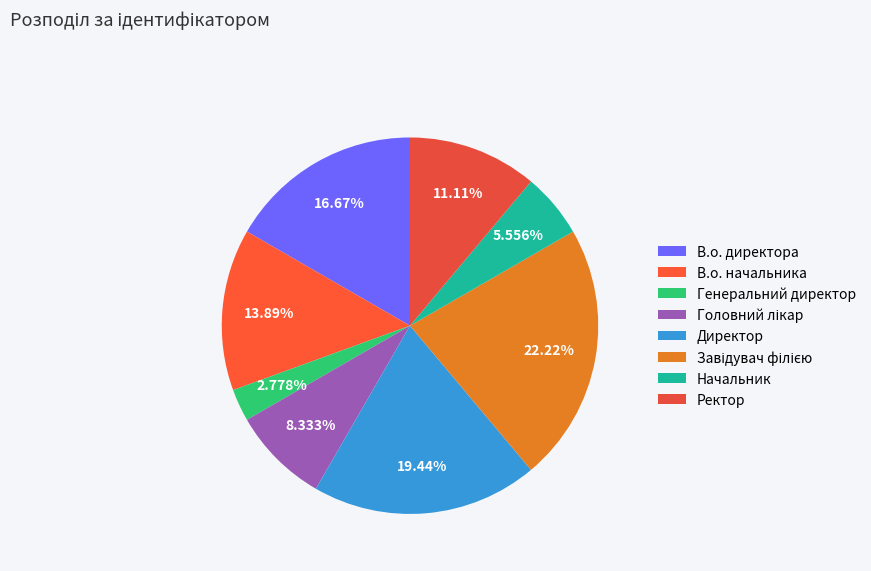

The Начальник slice represents 6% of the pie. True or false?

True